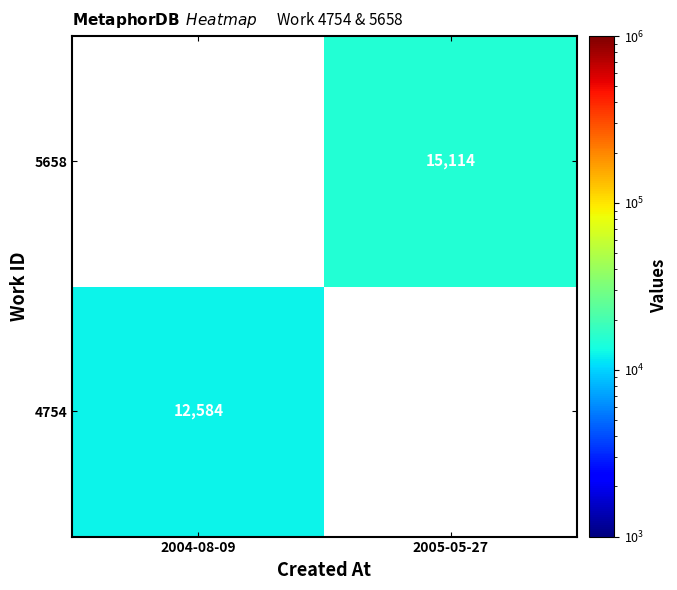

The value of 5658 at 2005-05-27 is 15114. True or false?

True